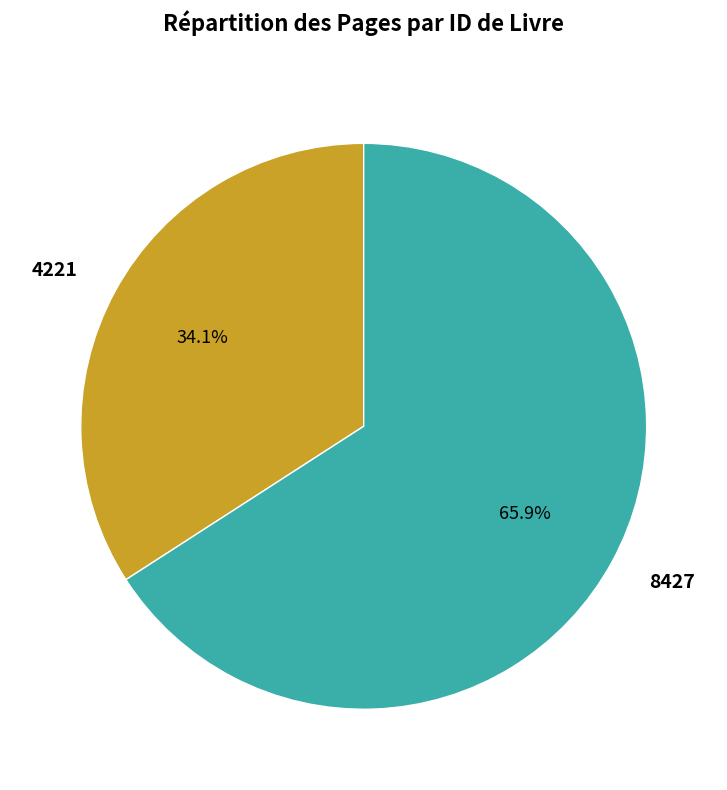

Rank the categories by value from lowest to highest.

4221, 8427